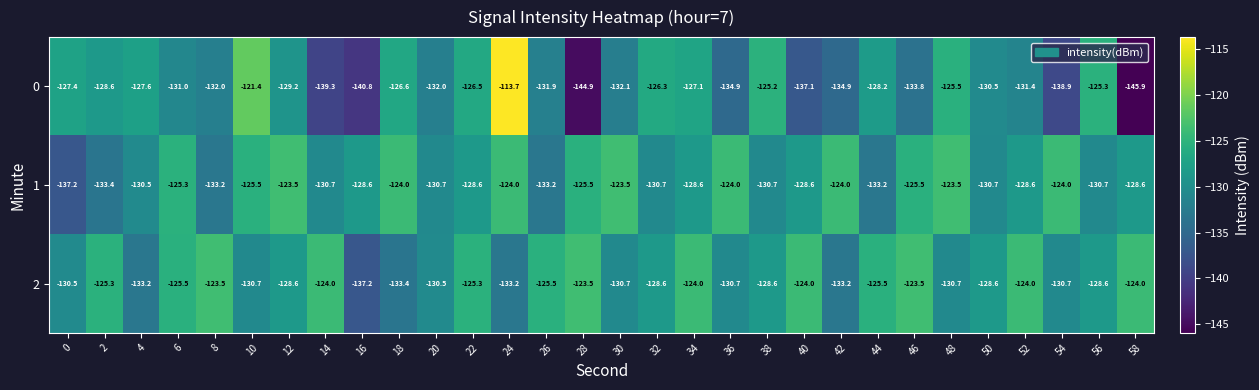

The 0 series shows -27.7 at 34. True or false?

False